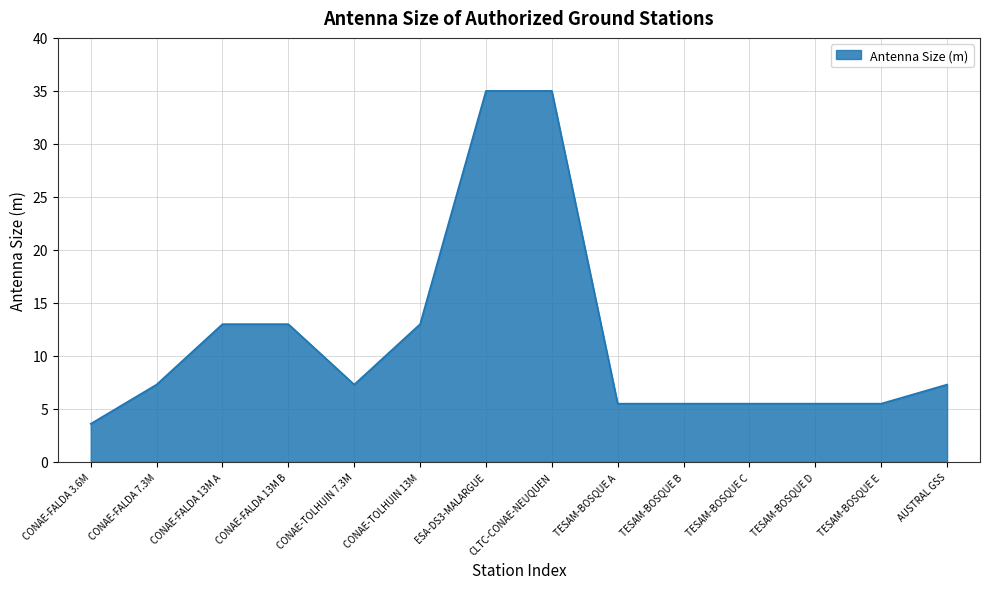

The value at TESAM-BOSQUE E is 5.5. True or false?

True